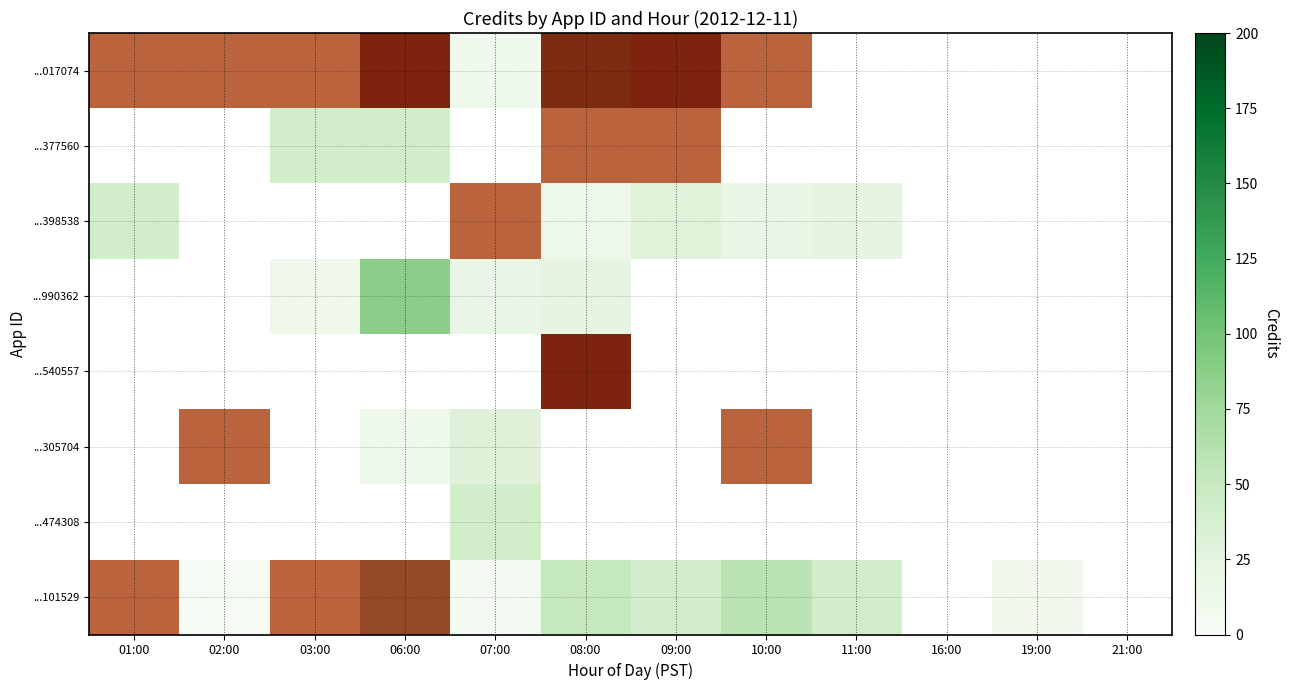

List the labels in order of ...474308 value, largest first.

07:00, 01:00, 02:00, 03:00, 06:00, 08:00, 09:00, 10:00, 11:00, 16:00, 19:00, 21:00